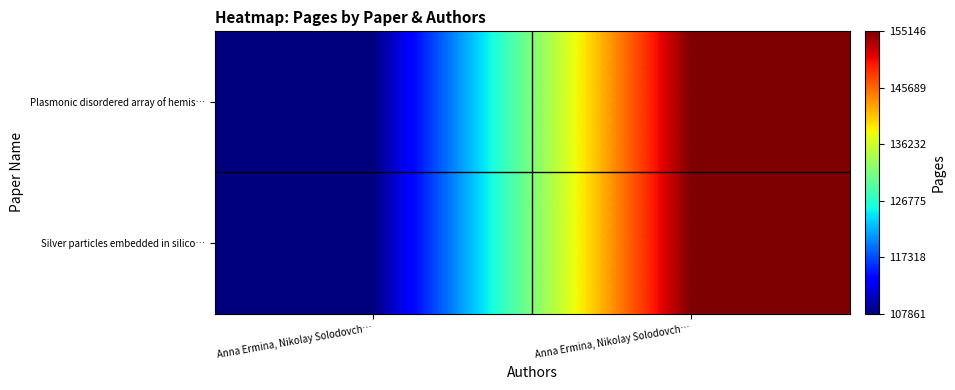

Rank the series at Anna Ermina, Nikolay Solodovch… from lowest to highest value.

Plasmonic disordered array of hemis…, Silver particles embedded in silico…